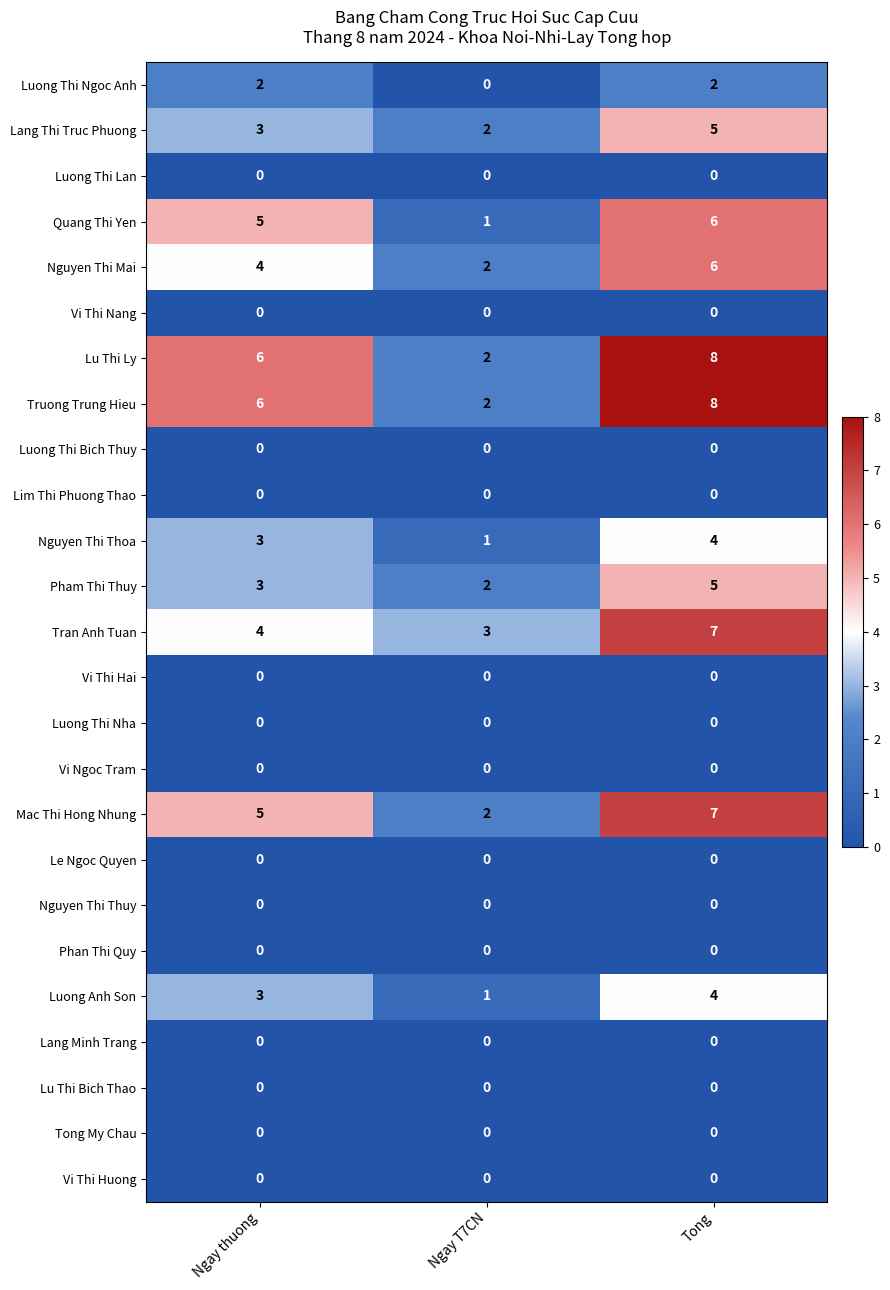

Which series changed the most between Ngay thuong and Tong?

Tran Anh Tuan